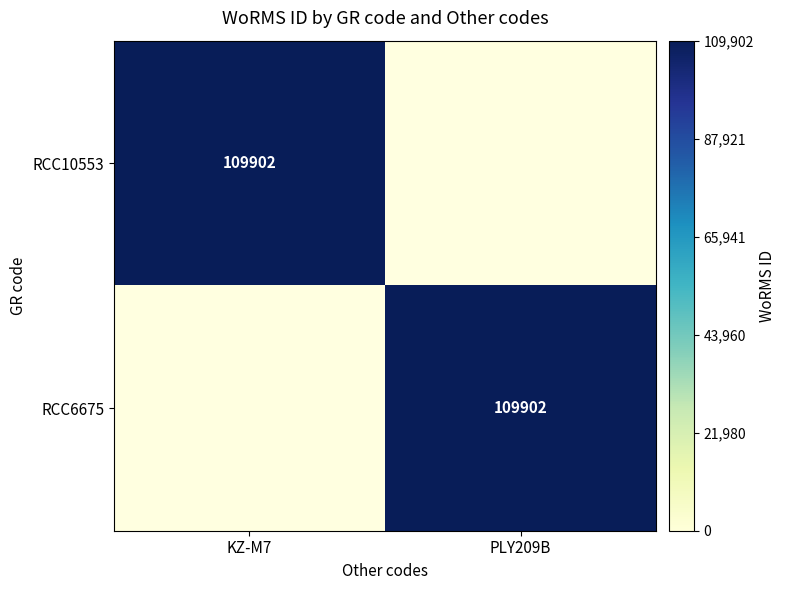

How many categories are shown in the chart?

2